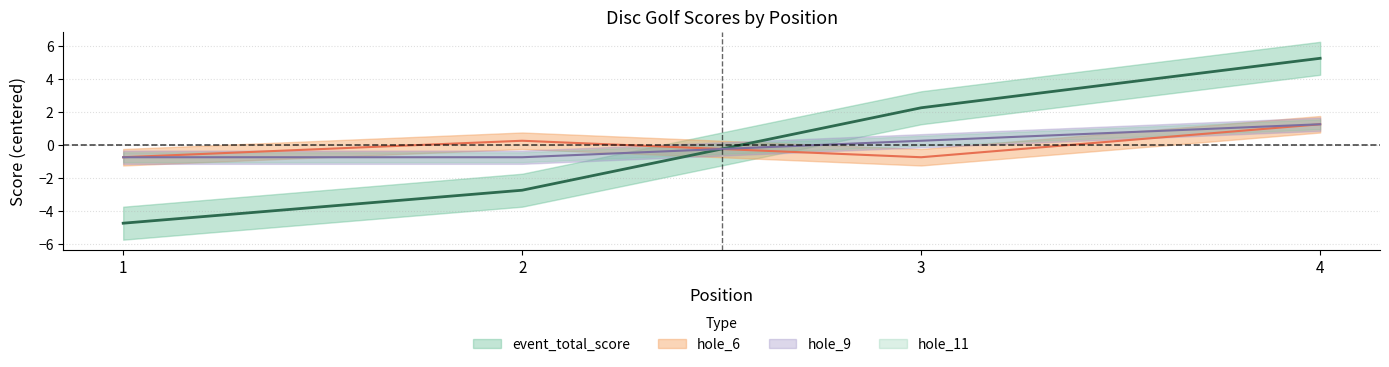

Where is hole_6 nearest to the value 0?

2